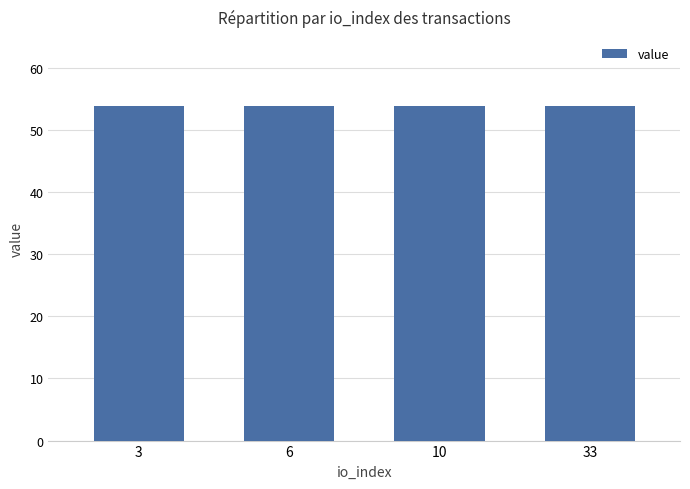

Does the chart contain any negative values?

No